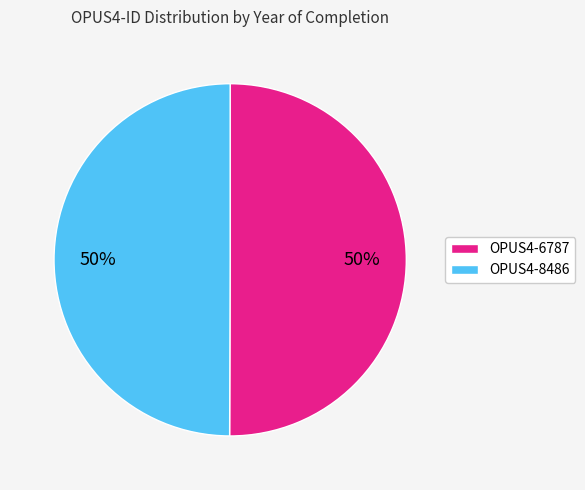

To the nearest percent, what percentage of the pie is OPUS4-8486?

50%